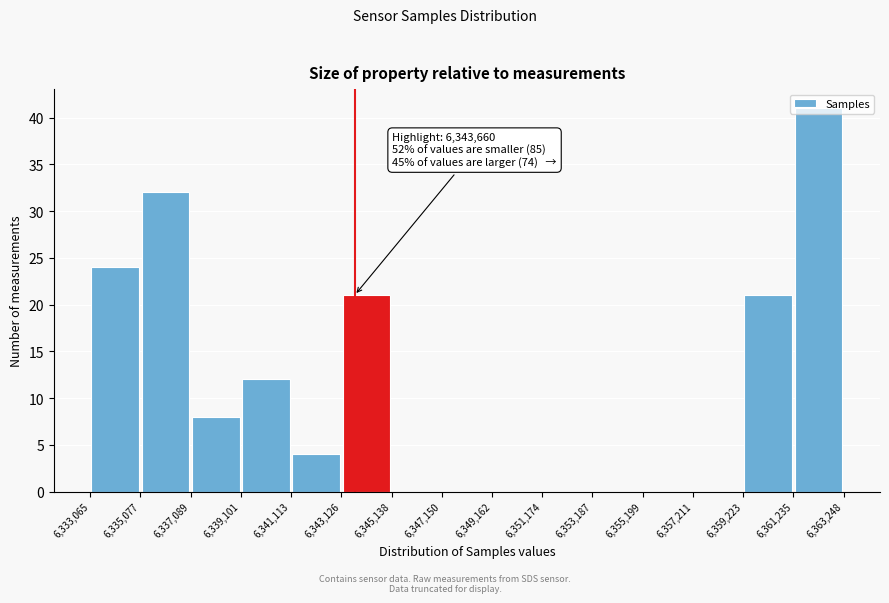

Which range on the x-axis has the tallest bar?

6,361,235 to 6,363,248